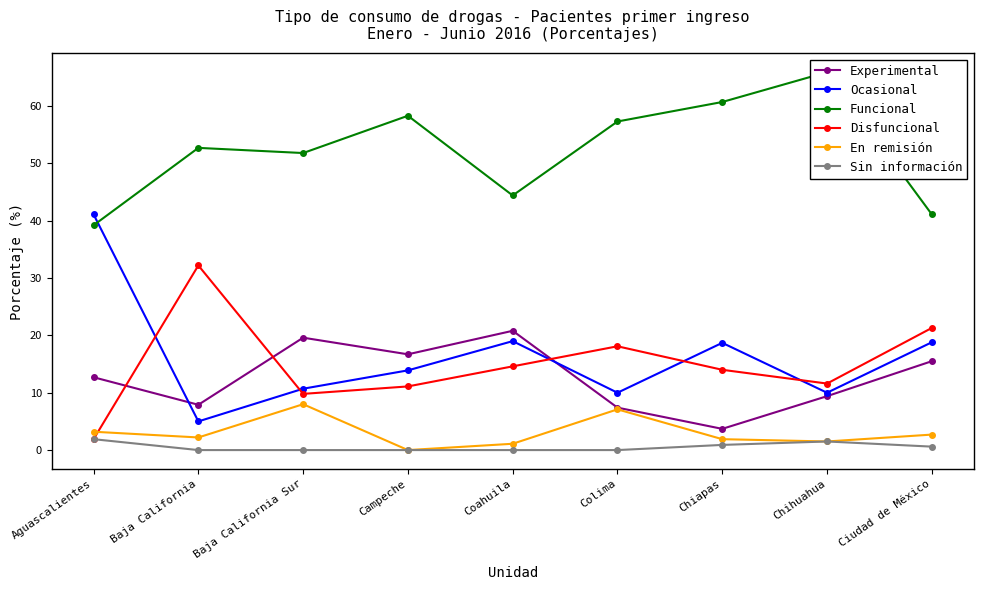

How many categories are shown in the chart?

9